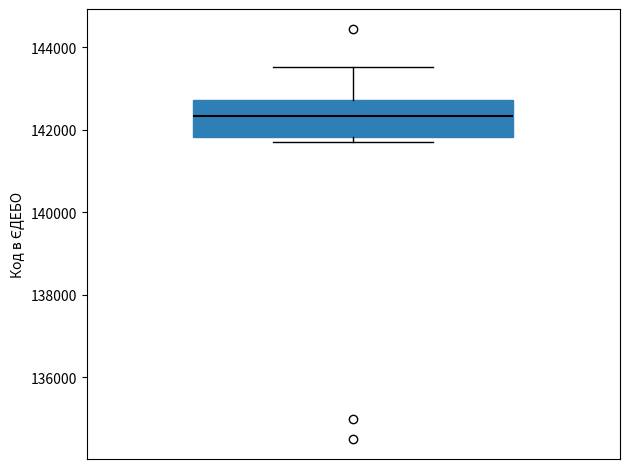

Transcribe this box plot: give where the median line is, the range the box spans, and where the two whiskers end, as read against the y-axis. The values are not printed on the chart, so give them approximately, as read against the axis.

median 142400, box 141800 to 142800, whiskers 141800 (just below the box's lower edge) to 143600